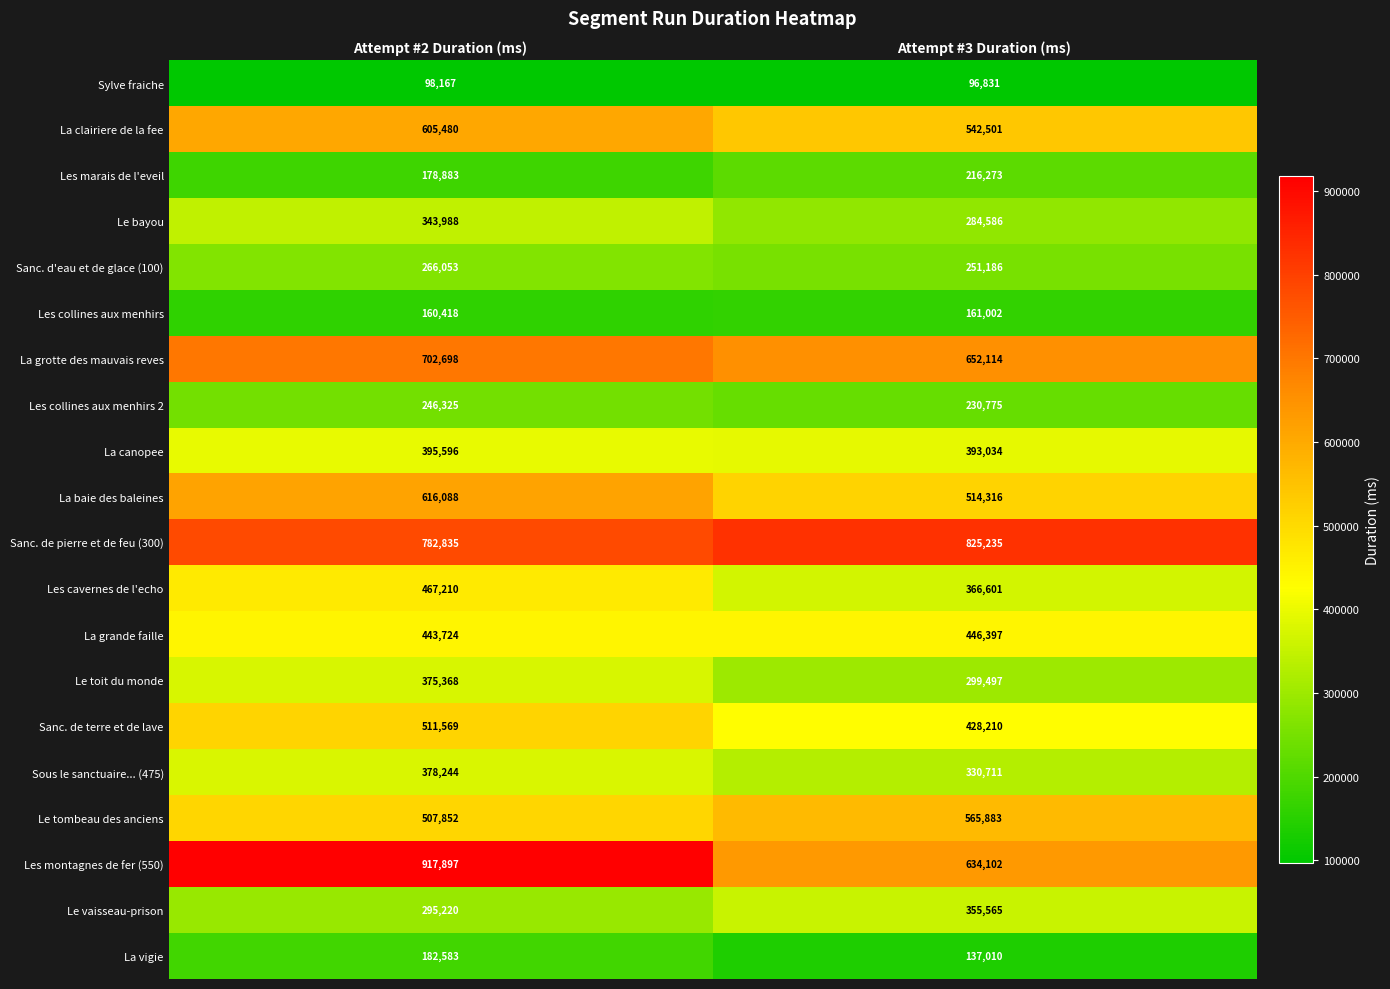

What is the greatest value displayed?

917897